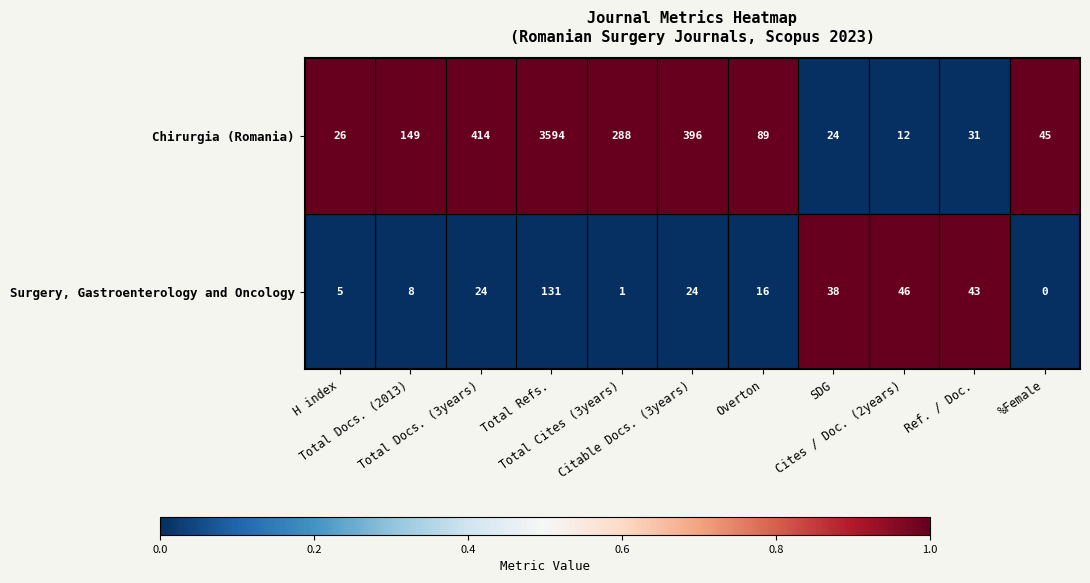

What is the average value of the Chirurgia (Romania) series?

461